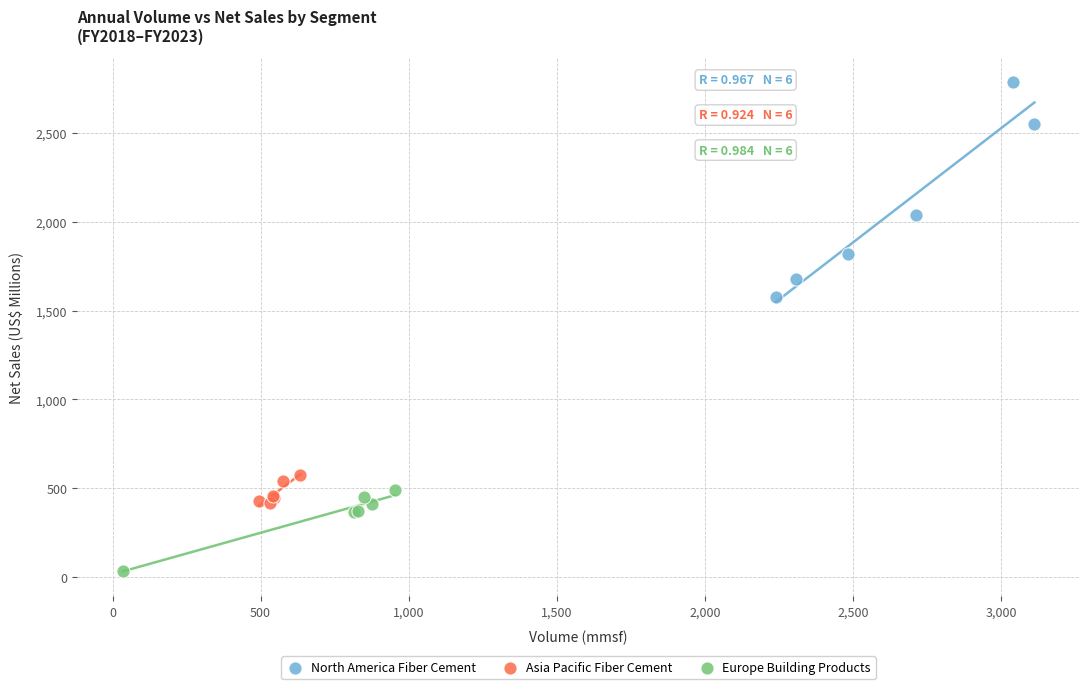

Which series contains the highest Y value?

North America Fiber Cement